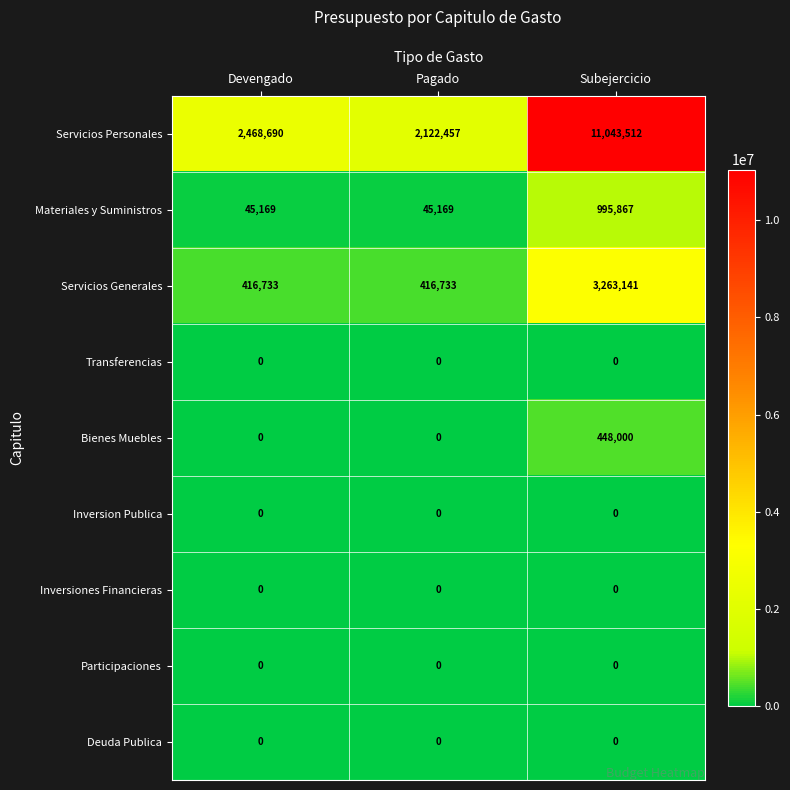

What is the difference between the maximum and minimum values in the Bienes Muebles series?

448000